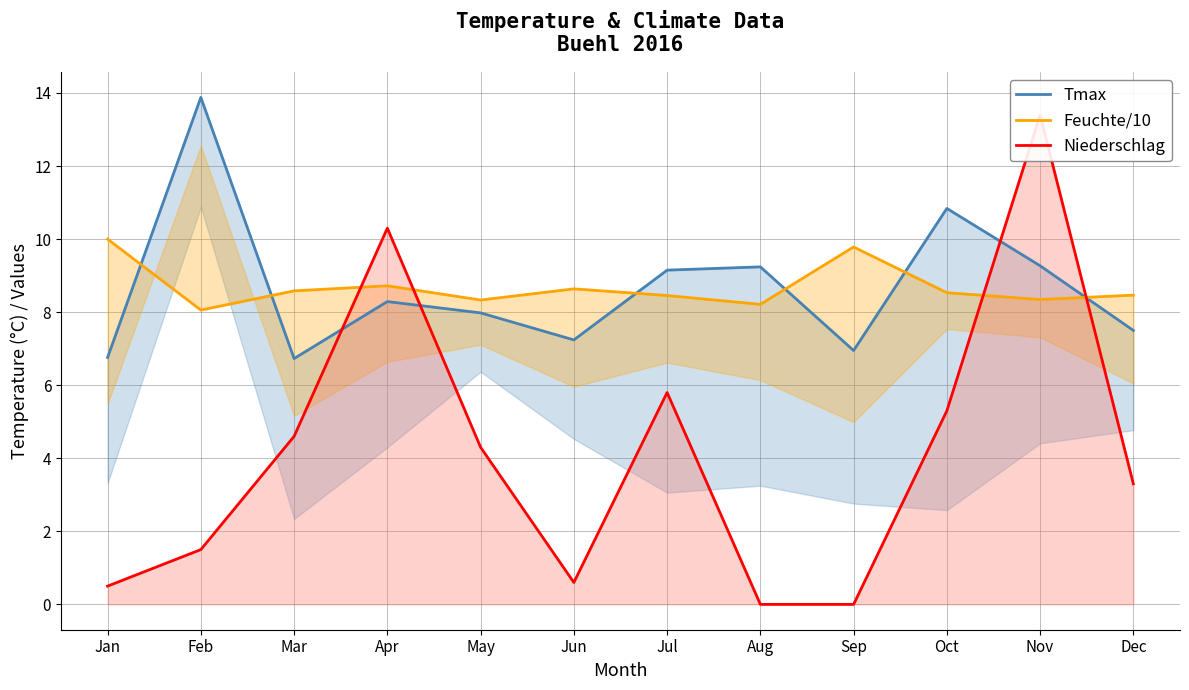

Reading left to right, transcribe all the data shown in this chart.

Tmax: 6.8	13.9	6.7	8.3	8.0	7.2	9.2	9.2	7.0	10.8	9.3	7.5
Feuchte/10: 10.0	8.1	8.6	8.7	8.3	8.6	8.5	8.2	9.8	8.5	8.3	8.5
Niederschlag: 0.5	1.5	4.6	10.3	4.3	0.6	5.8	0.0	0.0	5.3	13.4	3.3